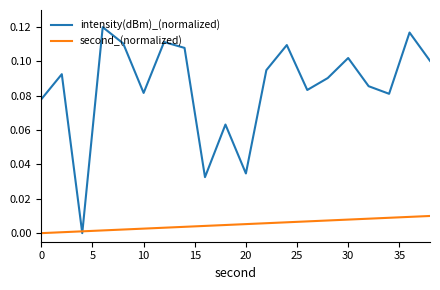

Does the chart display data point markers on the line(s)?

No